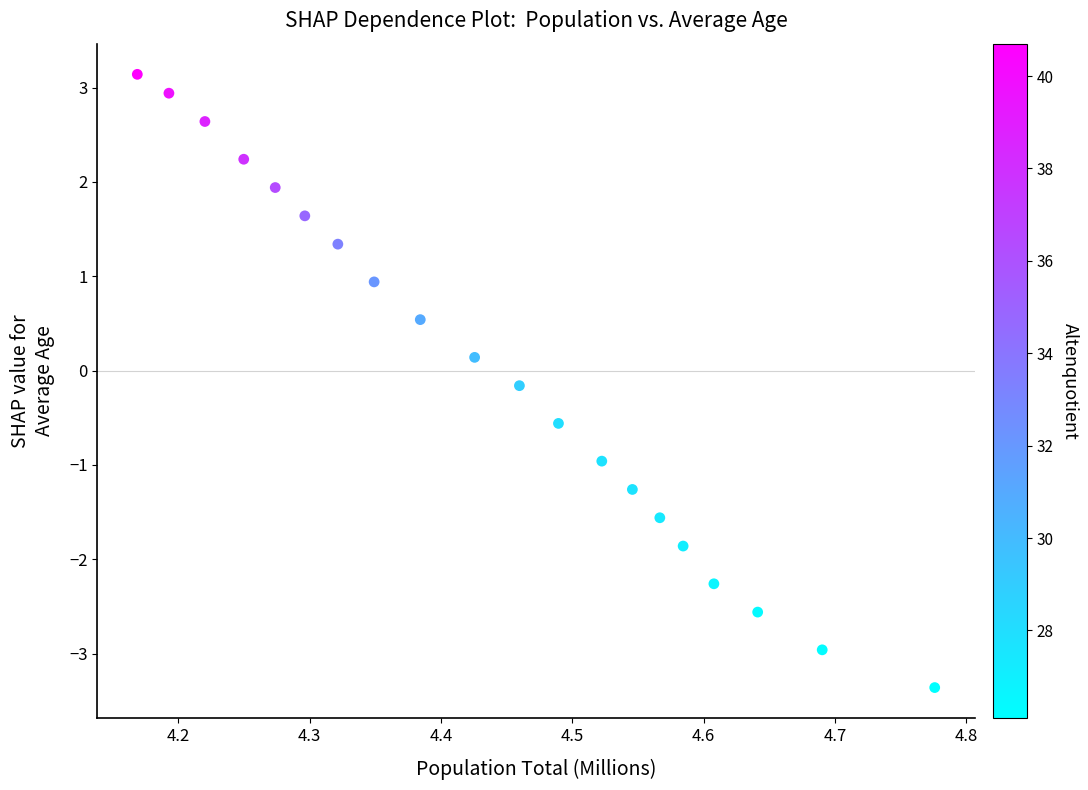

What is the range of X values (max minus min)?

0.6